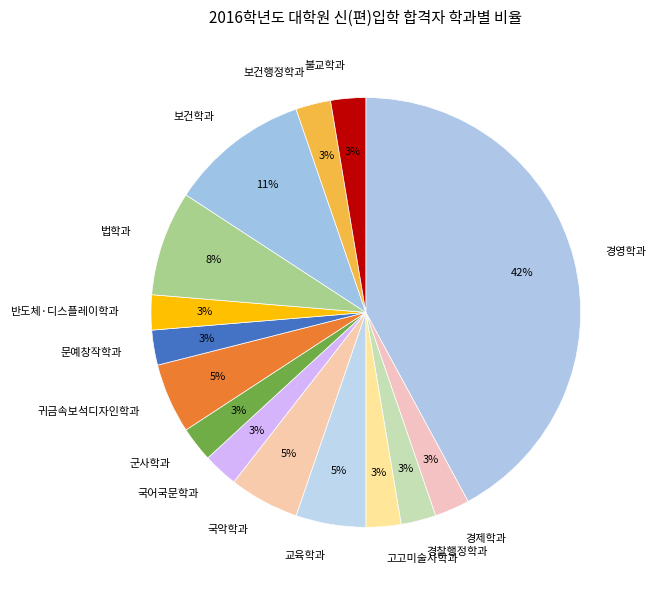

The 귀금속보석디자인학과 slice represents 18% of the pie. True or false?

False